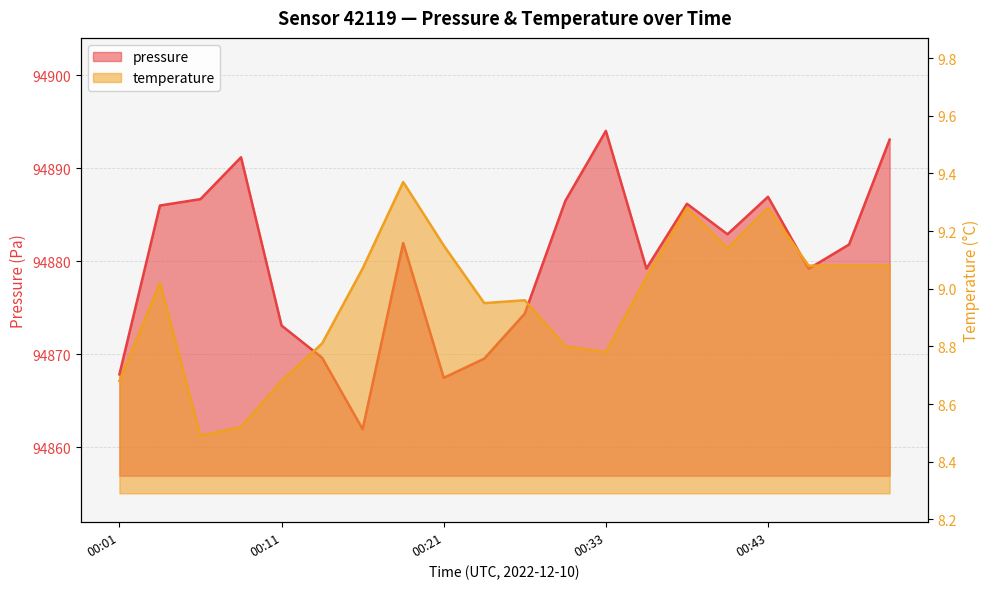

What is the value of the pressure point at the 8th from the left?

94882.0